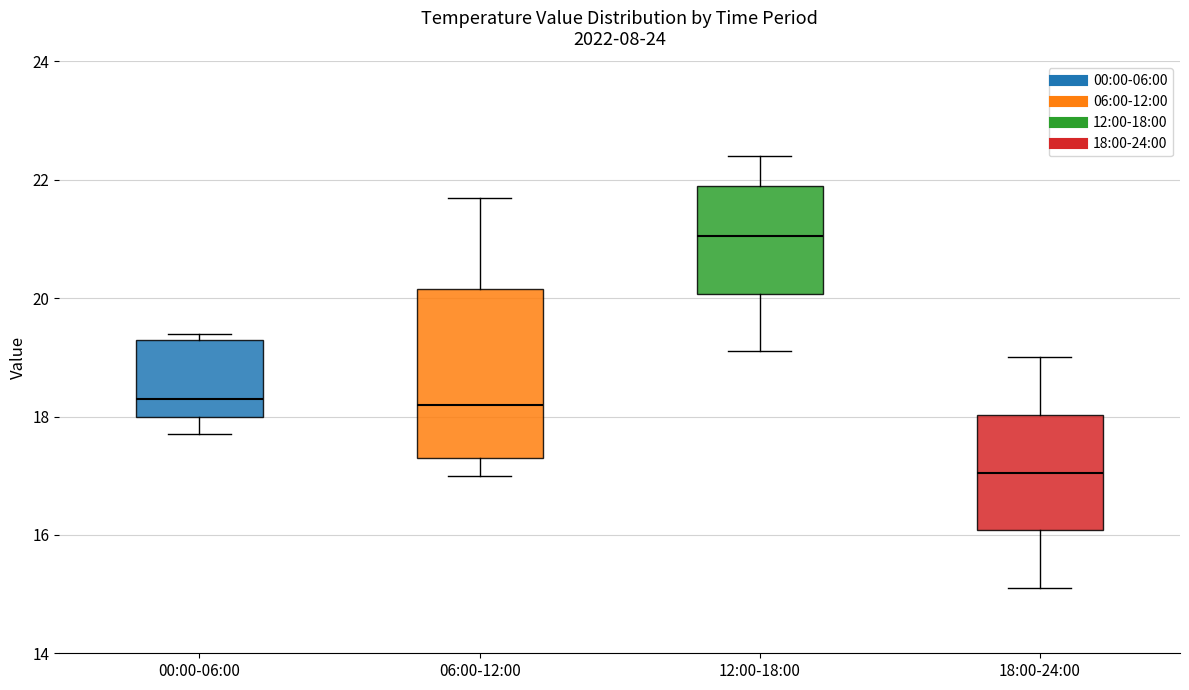

Reading left to right, transcribe this box plot: for each box, give where its median line is, the range the box spans, and where its two whiskers end, as read against the y-axis. The values are not printed on the chart, so give them approximately, as read against the axis.

00:00-06:00: median 18.4, box 18.0 to 19.4, whiskers 17.8 to 19.4 (just above the box's upper edge)
06:00-12:00: median 18.2, box 17.4 to 20.2, whiskers 17.0 to 21.8
12:00-18:00: median 21.0, box 20.0 to 22.0, whiskers 19.2 to 22.4
18:00-24:00: median 17.0, box 16.0 to 18.0, whiskers 15.2 to 19.0